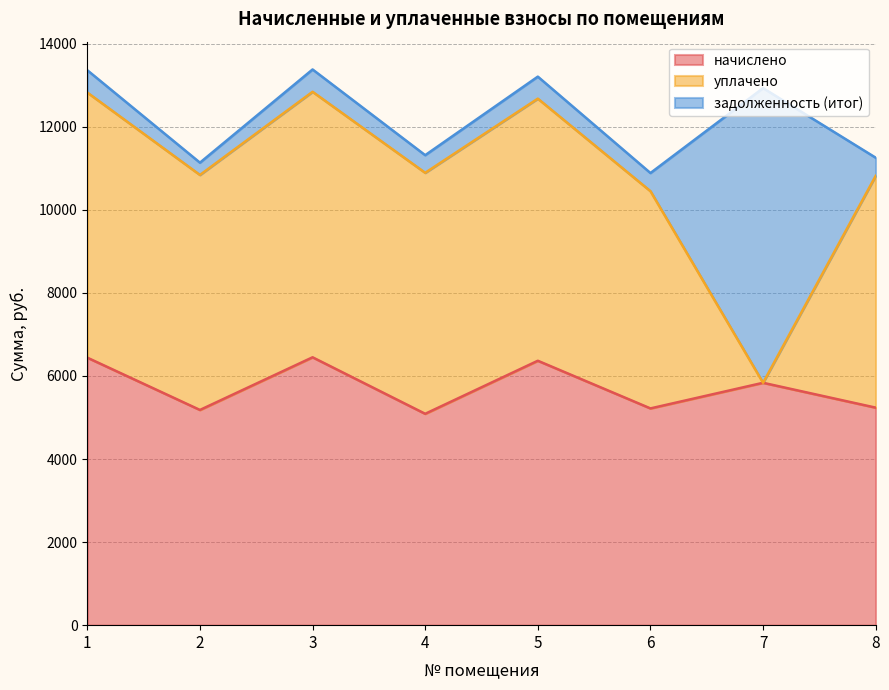

What is the sum of the уплачено values at 8 and 5?

11889.9